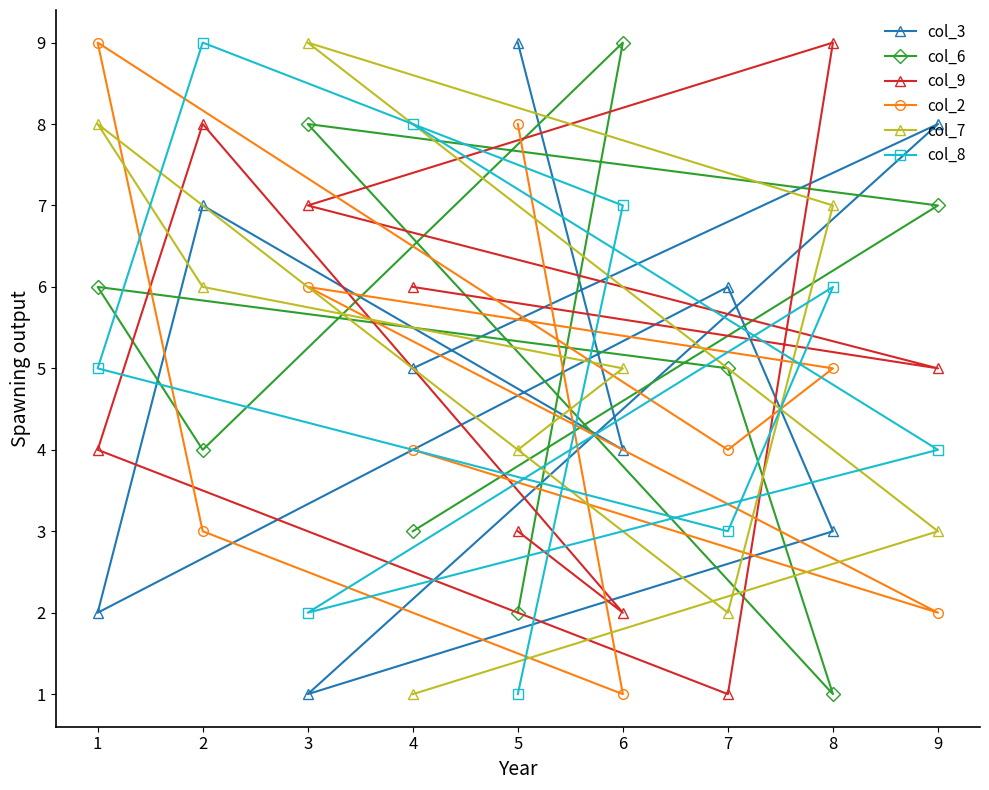

How many categories are shown in the chart?

9